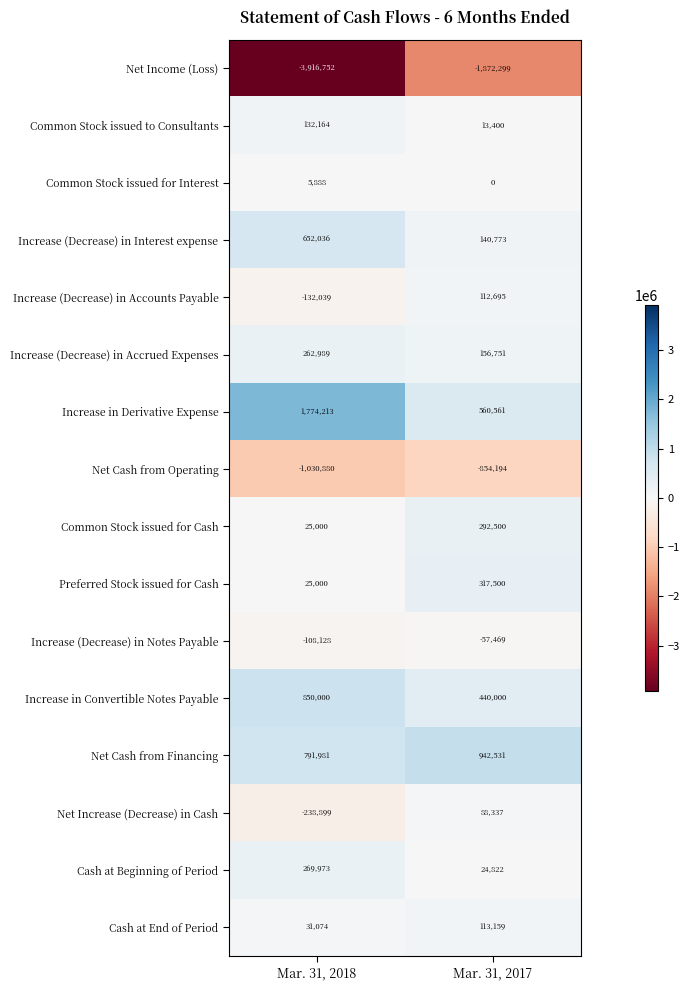

Is the value of Common Stock issued to Consultants at Mar. 31, 2017 greater than the value of Cash at Beginning of Period at Mar. 31, 2018?

No